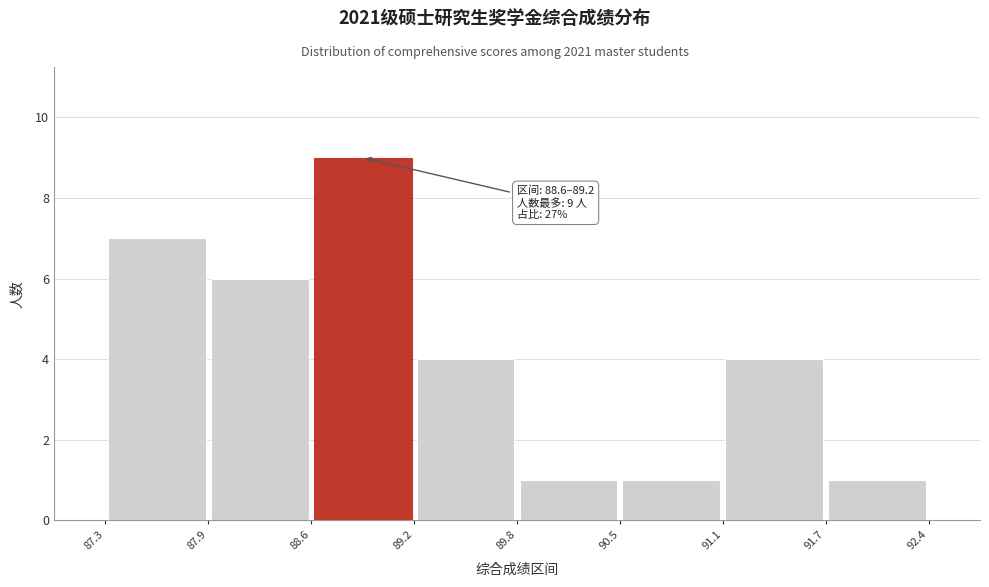

Over which range of the x-axis is the bar tallest?

88.6 to 89.2